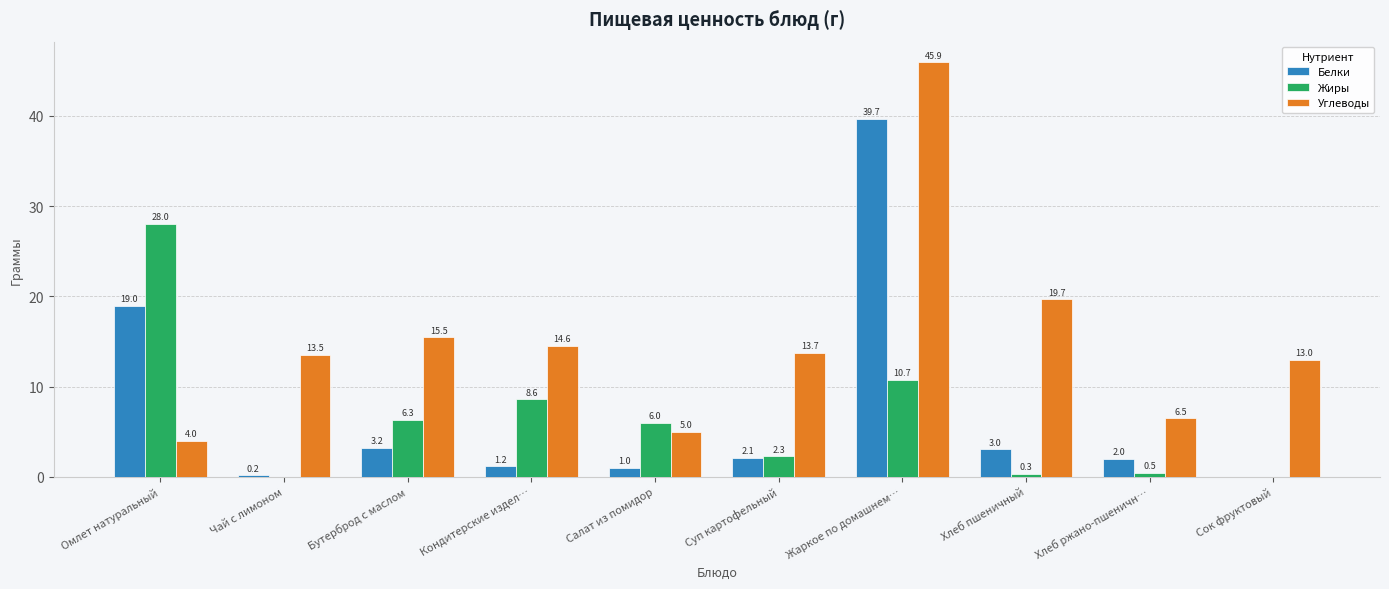

At which label does Белки first exceed 2?

Омлет натуральный